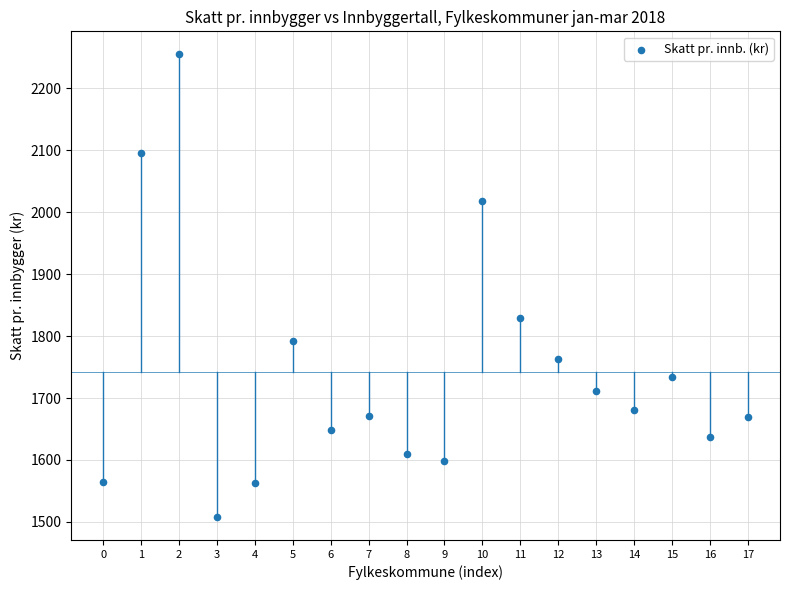

What is the range of Y values (max minus min)?

746.6